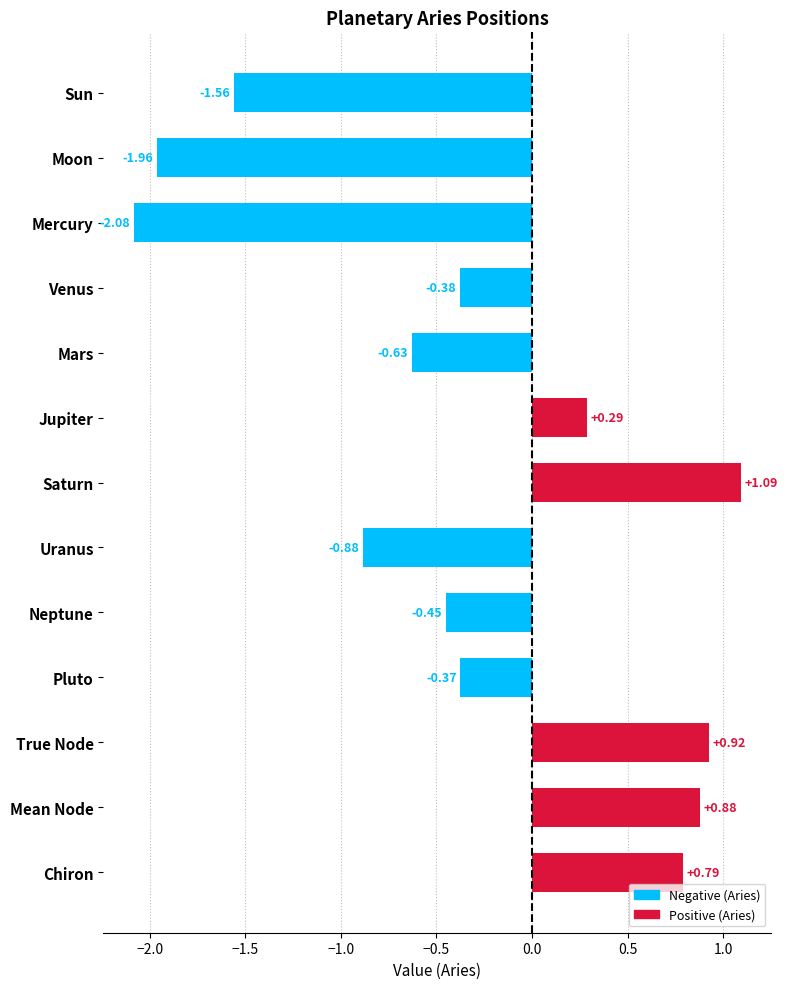

Which has a higher value, Moon or Chiron?

Chiron